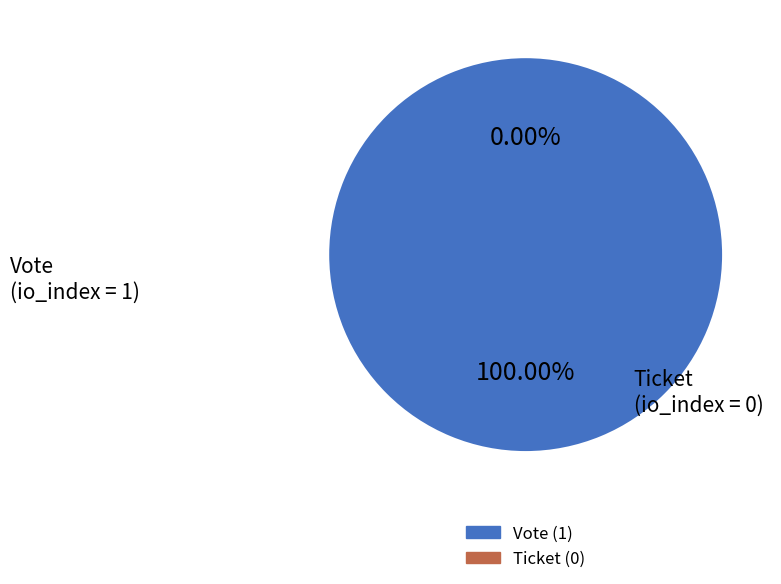

To the nearest percent, what percentage of the pie is Vote (1)?

100%